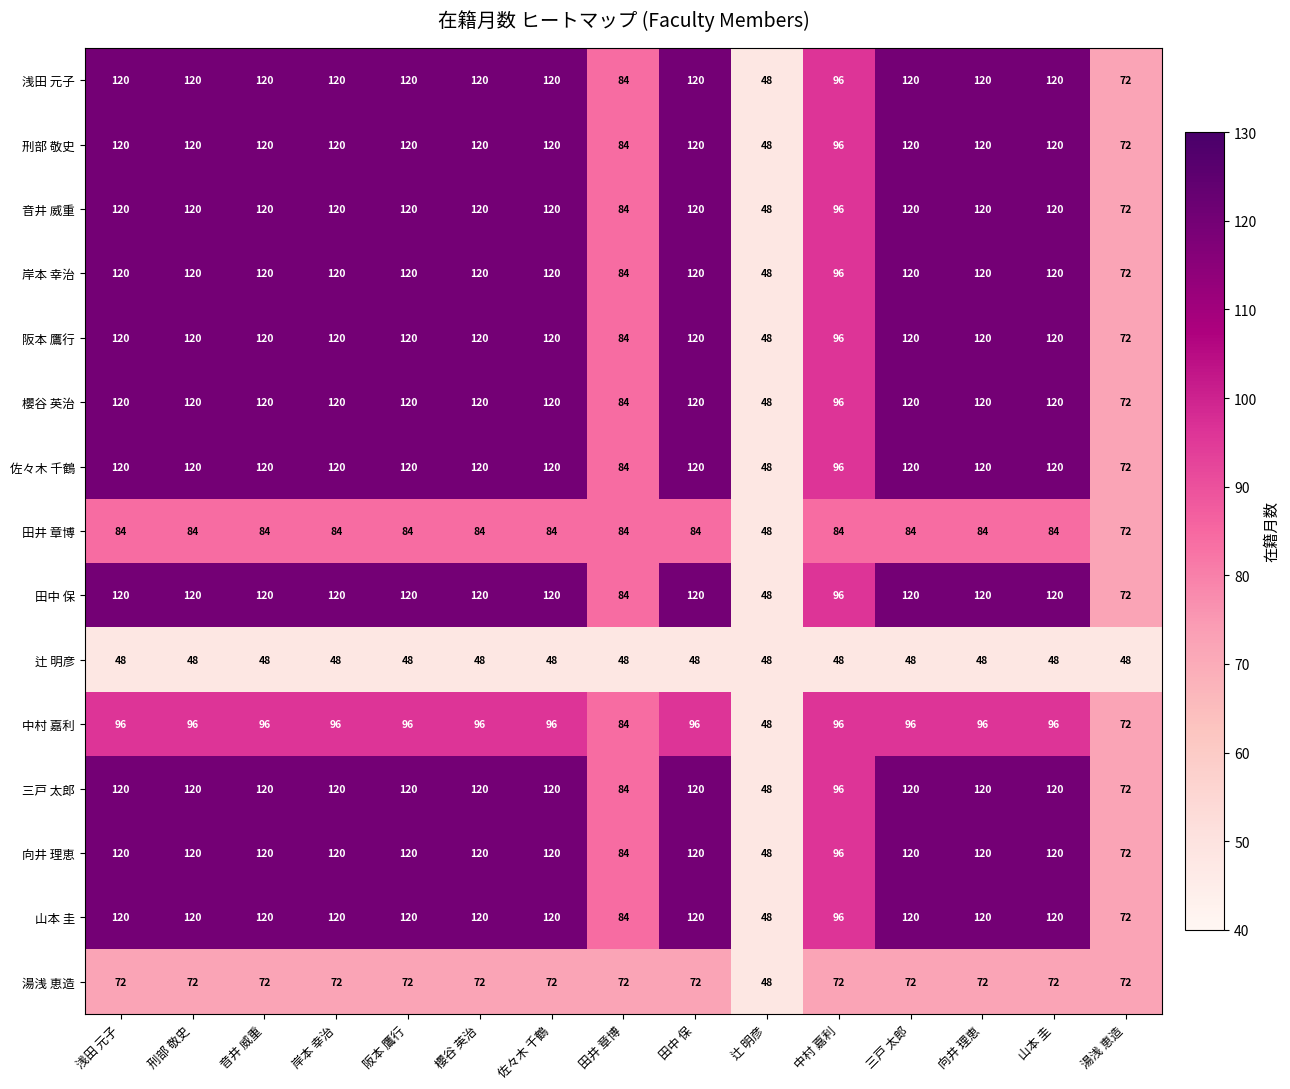

What is the sum of the 刑部 敬史 values at 浅田 元子 and 湯浅 恵造?

192